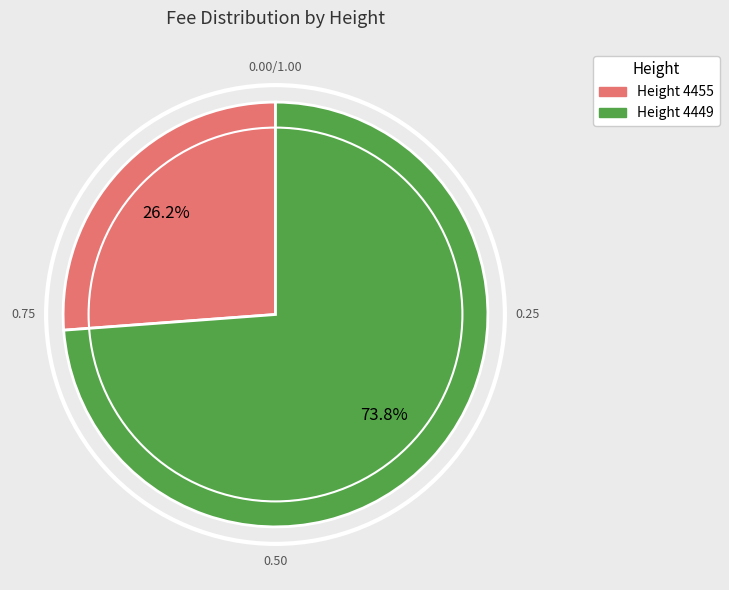

Is there any slice that represents more than half of the pie?

Yes